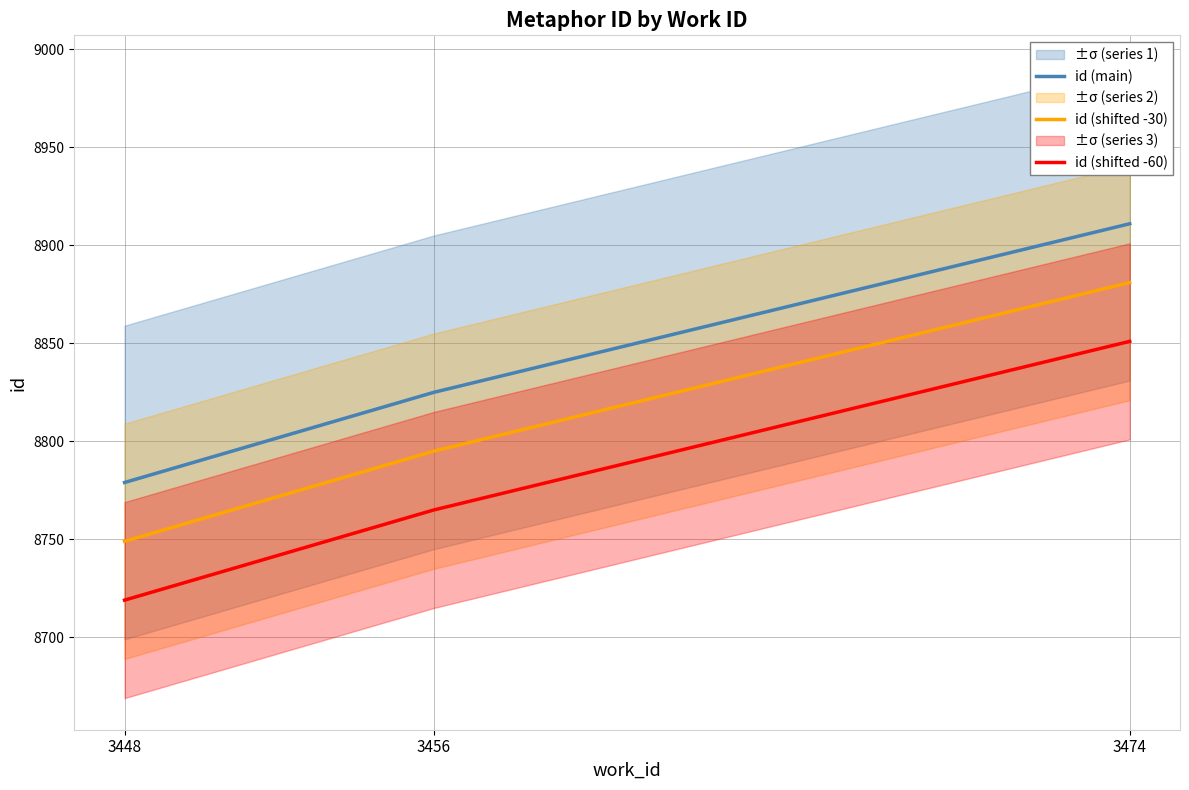

How many lines are shown in the chart?

3